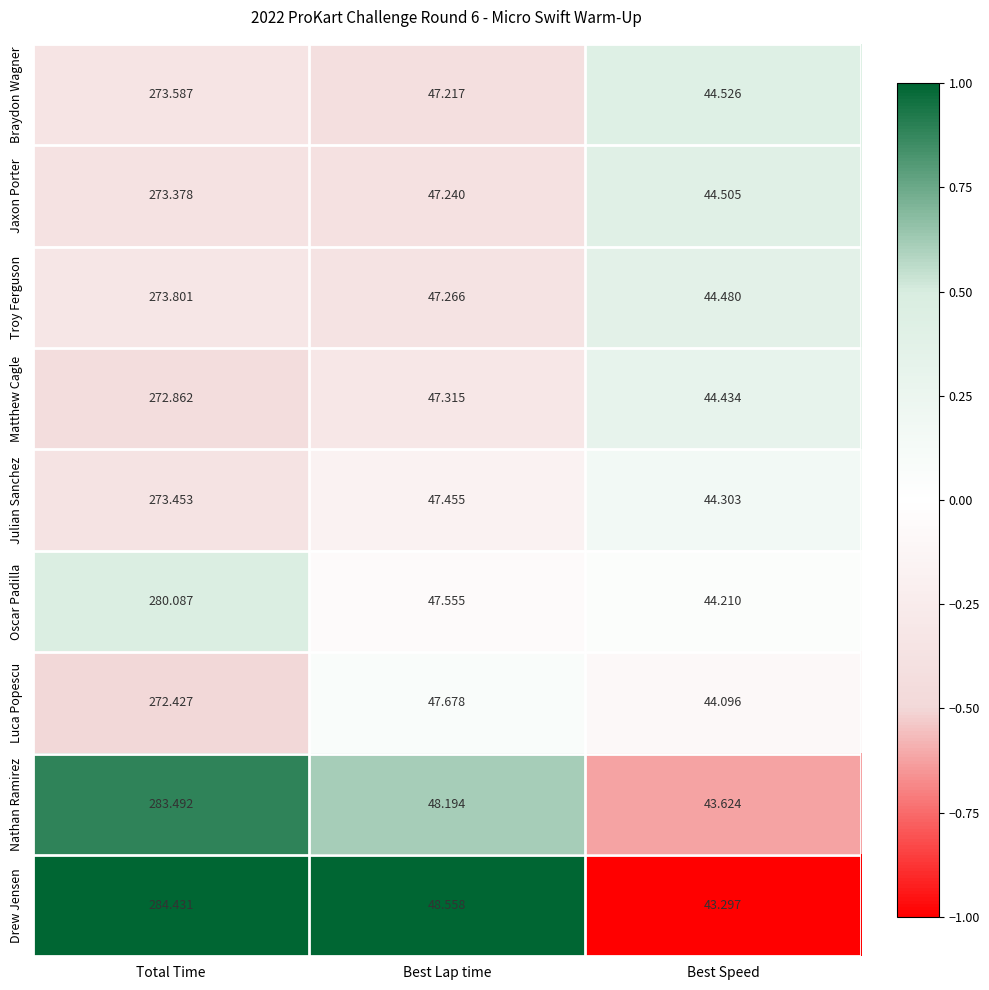

At which category is the sum across all series the highest?

Total Time